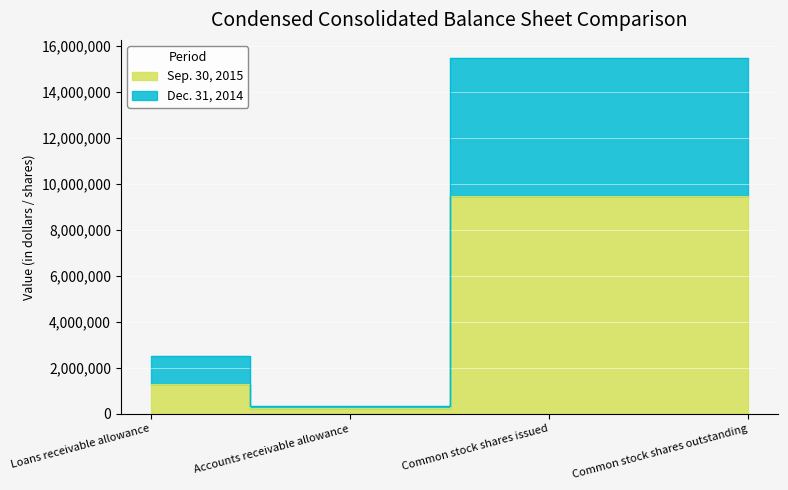

What is the sum of all Dec. 31, 2014 values?

33835959